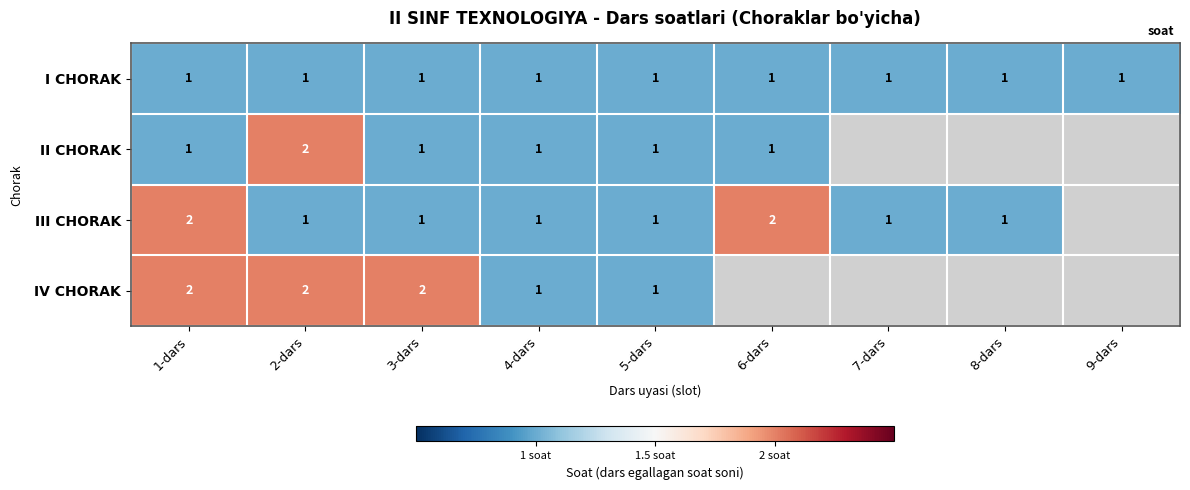

Between 1-dars and 3-dars, which series saw the biggest shift?

III CHORAK